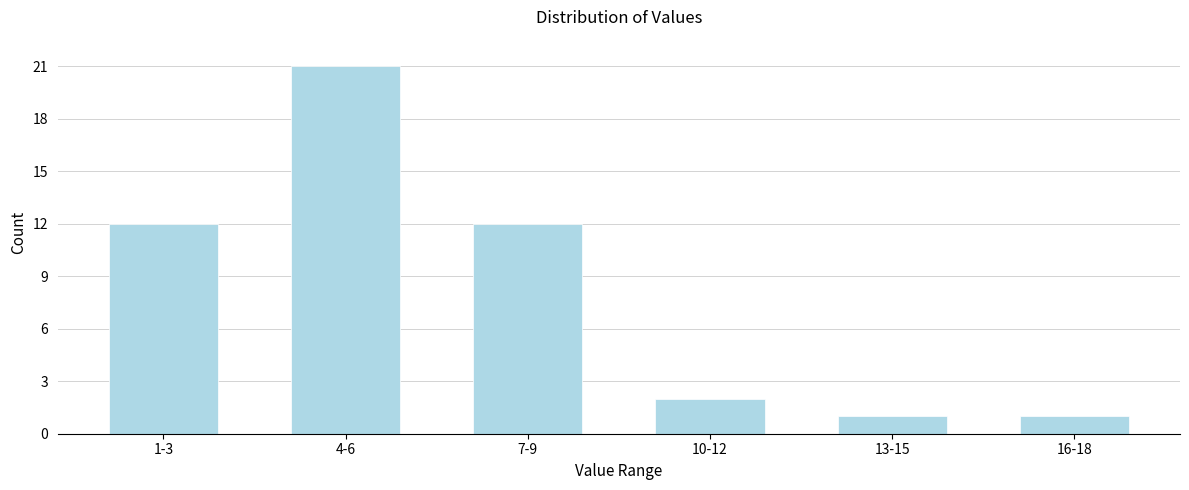

Reading left to right, extract all data points from this chart.

12	21	12	2	1	1